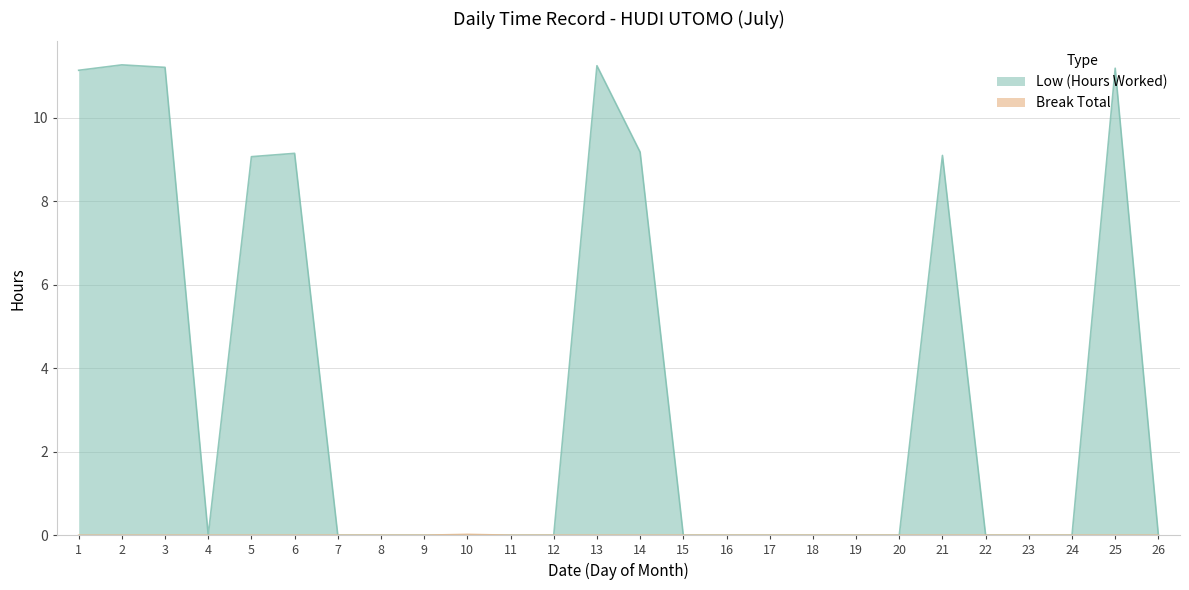

Which series changed the most between 12 and 15?

Low (Hours Worked)